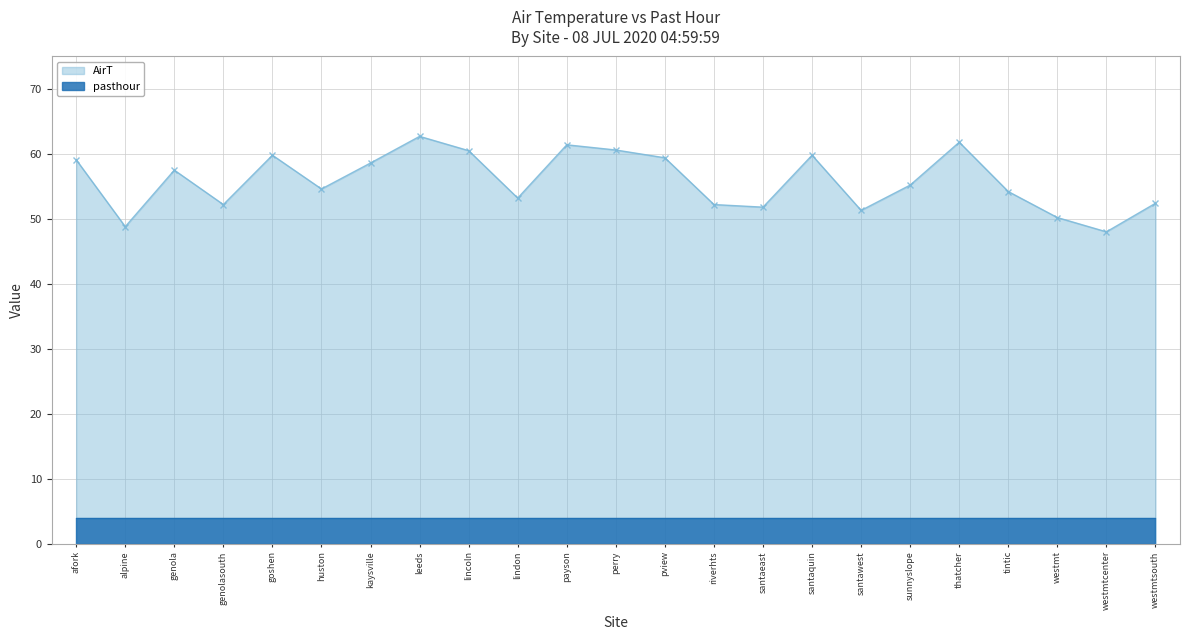

What is the difference between the values at afork and westmtsouth?

6.7